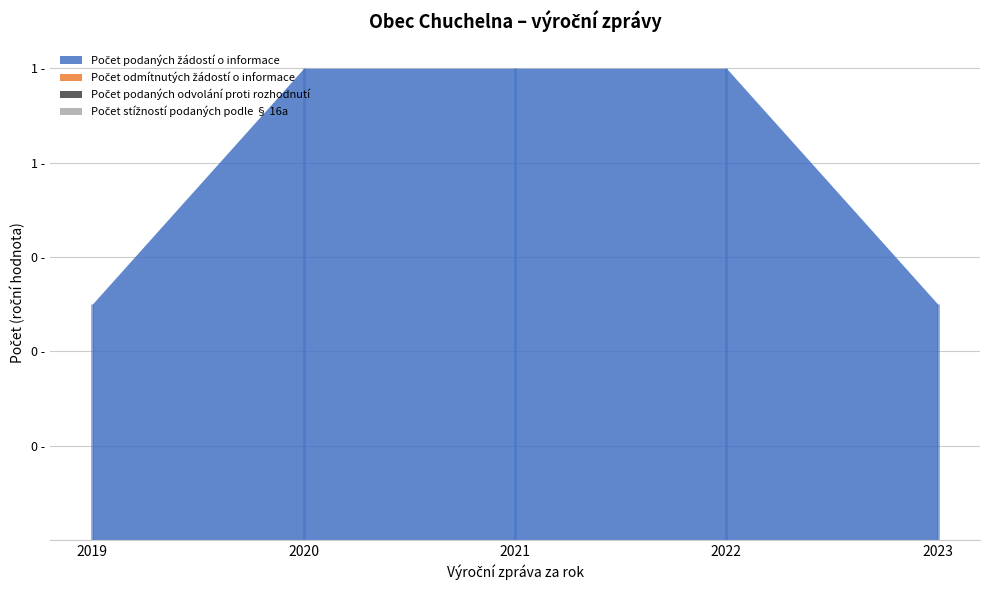

At which label does Počet odmítnutých žádostí o informace reach its peak?

2019